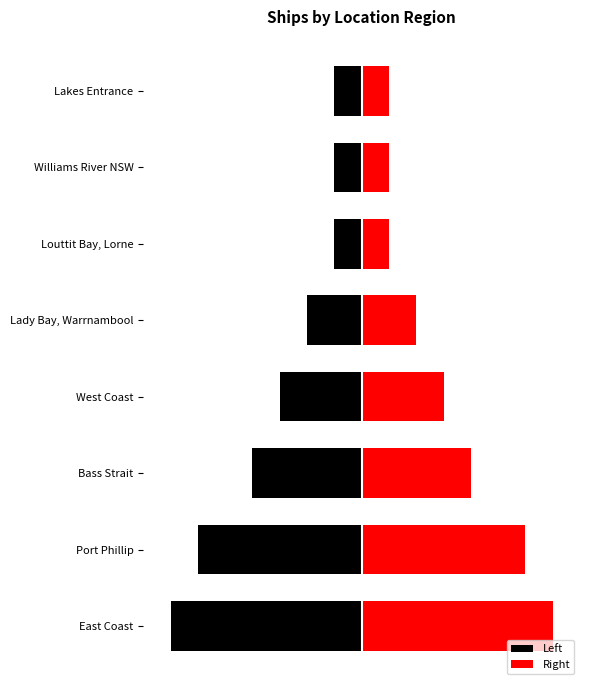

What is the average value of the Right series?

3